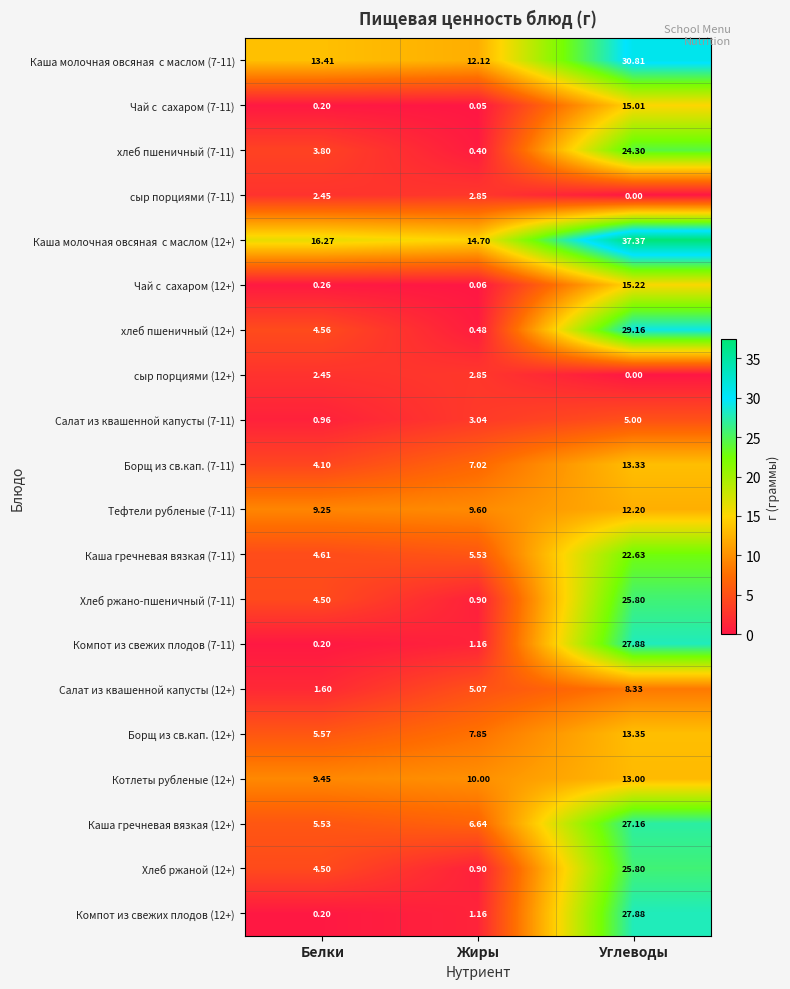

Is the value of Хлеб ржаной (12+) at Жиры greater than the value of Борщ из св.кап. (7-11) at Углеводы?

No